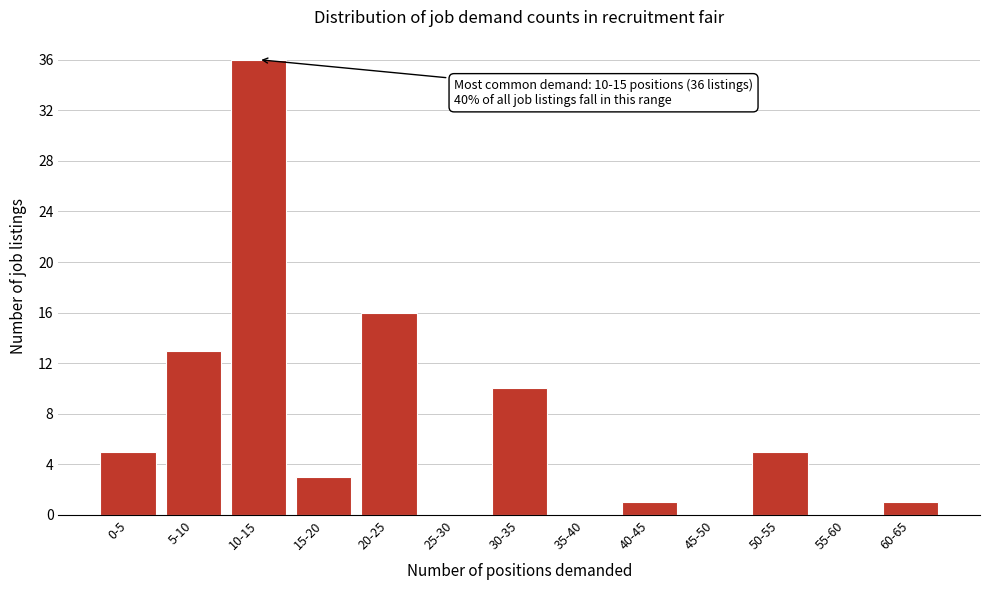

Reading left to right, transcribe all the data shown in this chart.

0-5=5	5-10=13	10-15=36	15-20=3	20-25=16	25-30=0	30-35=10	35-40=0	40-45=1	45-50=0	50-55=5	55-60=0	60-65=1